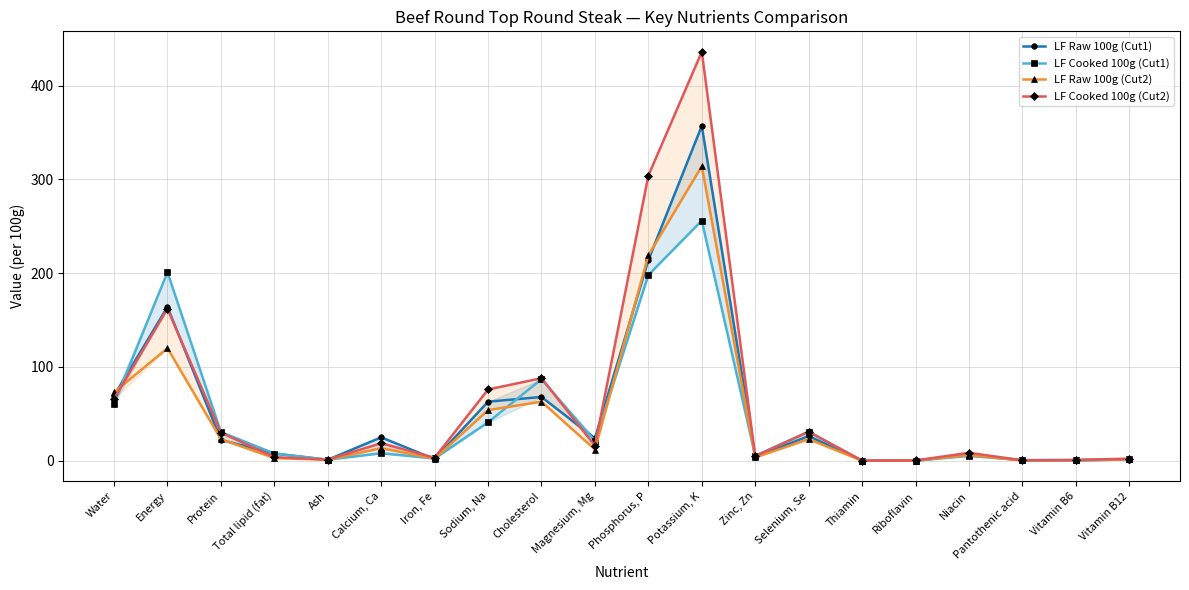

Is it true that LF Raw 100g (Cut1) equals 0.1 at Riboflavin?

True